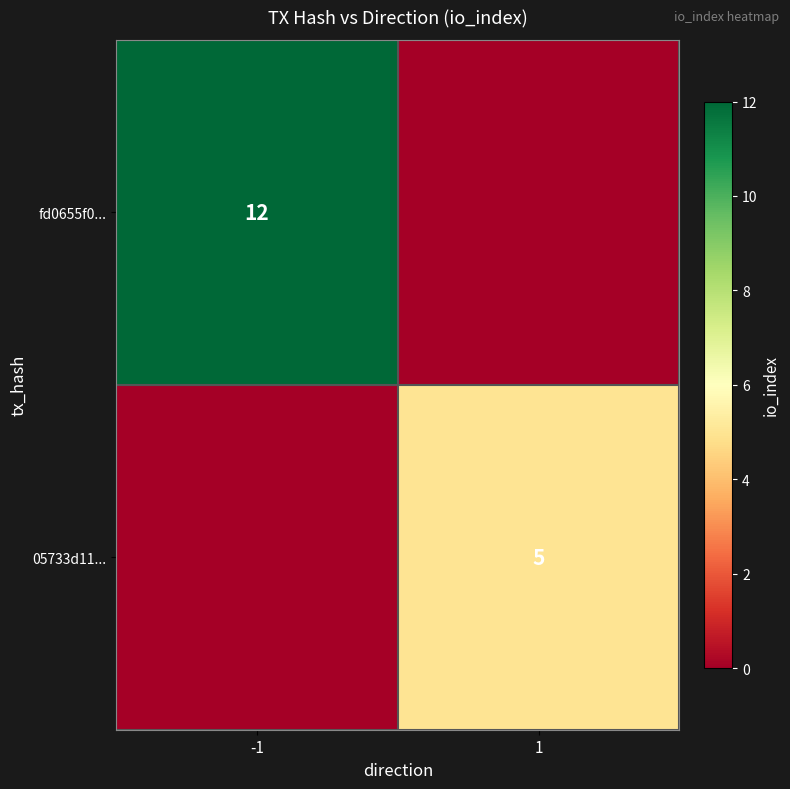

True or false: fd0655f0... has a value of 12 at -1.

True